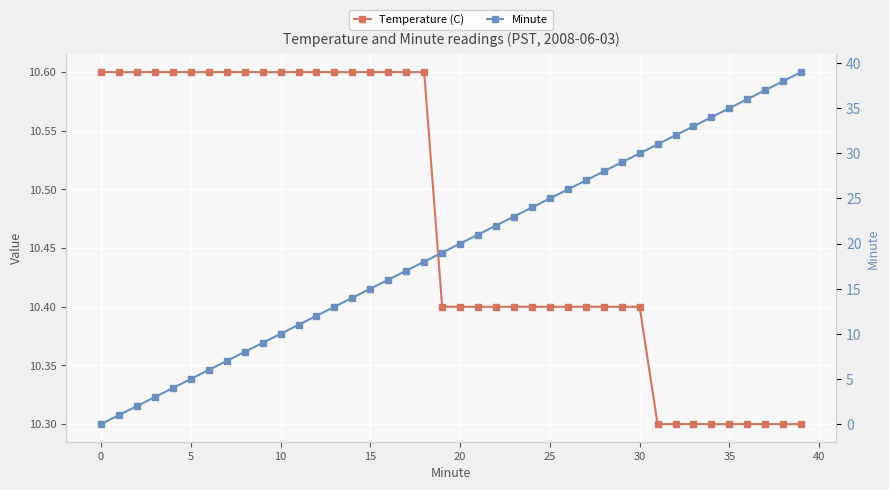

How many data points in Minute are less than 20?

20